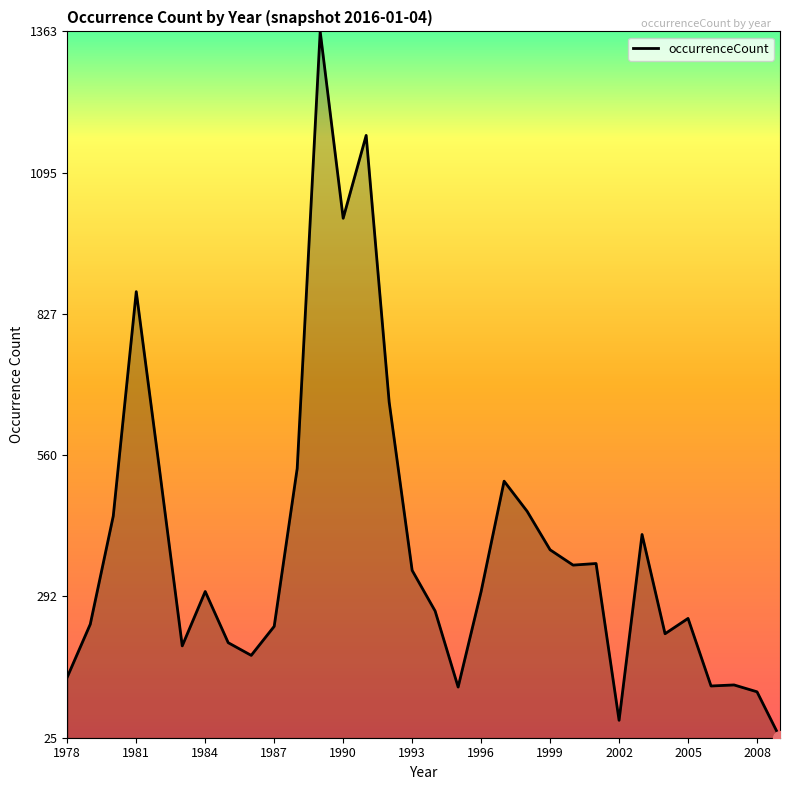

What is the sum of all values?

12498